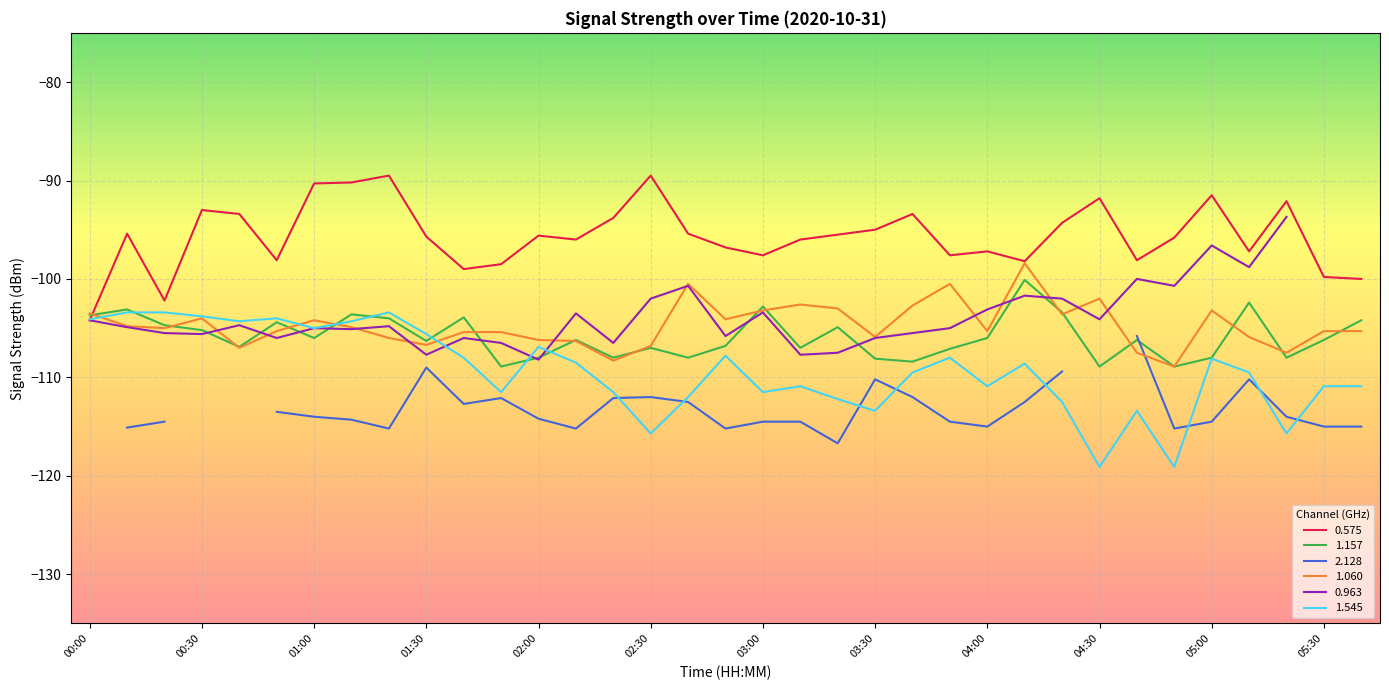

What is the difference between the 1.060 values at 03:20 and 00:00?

0.5